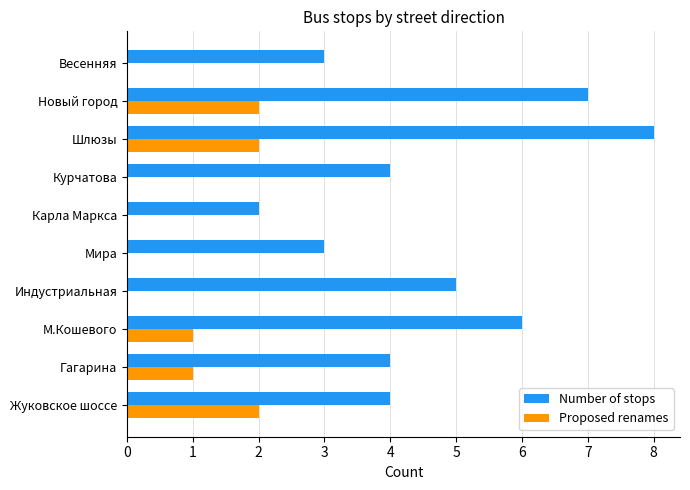

The Proposed renames series shows 0 at Карла Маркса. True or false?

True